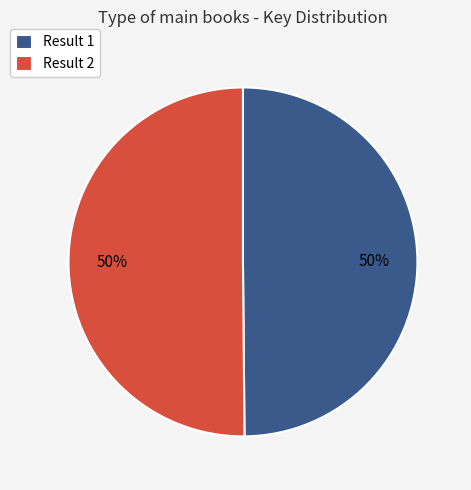

Combined, do Result 1 and Result 2 account for over 50%?

Yes